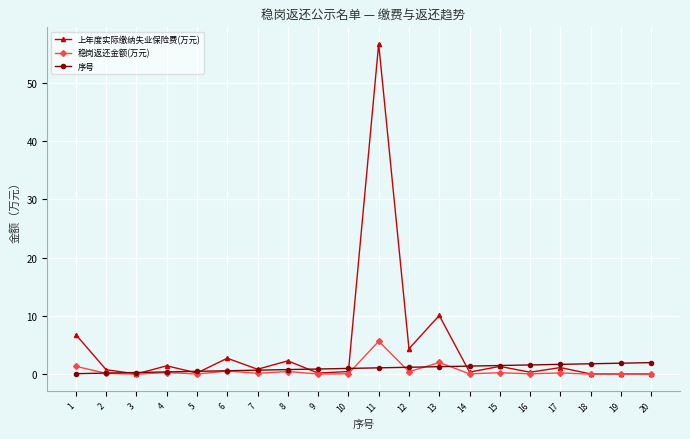

True or false: 上年度实际缴纳失业保险费(万元) has a value of 0.9 at 7.

True